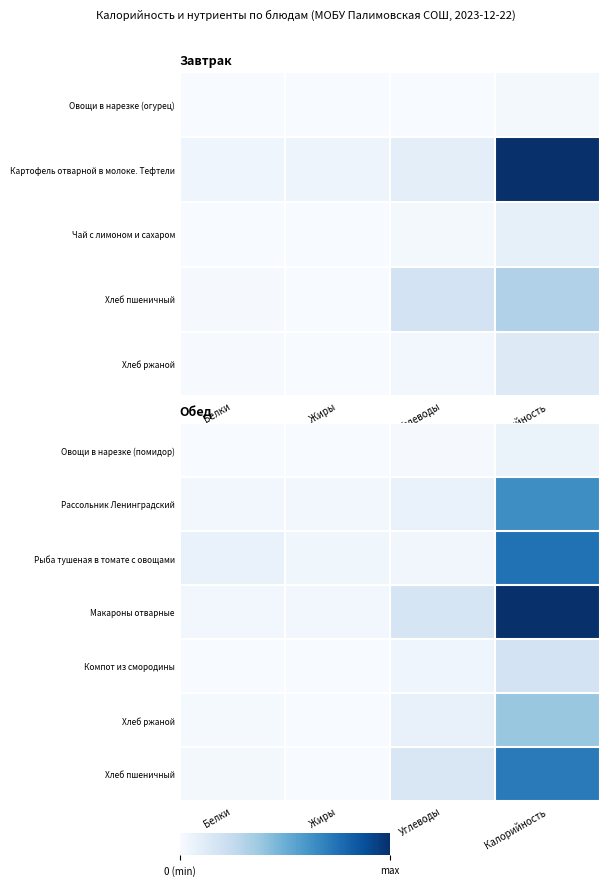

The value of Рассольник Ленинградский at Белки is 0.0. True or false?

True